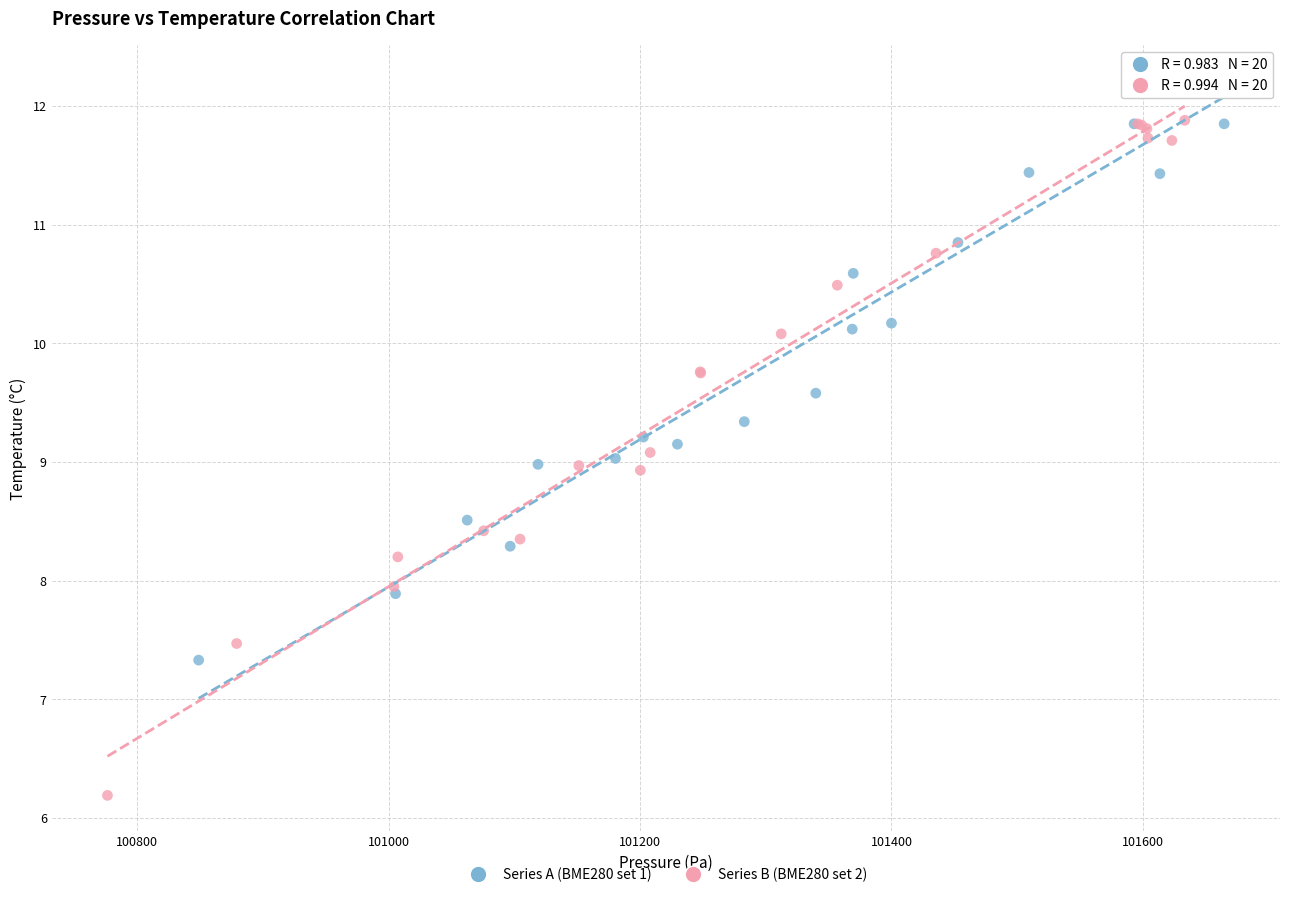

Which series has the largest Y range (max minus min)?

Series B (BME280 set 2)